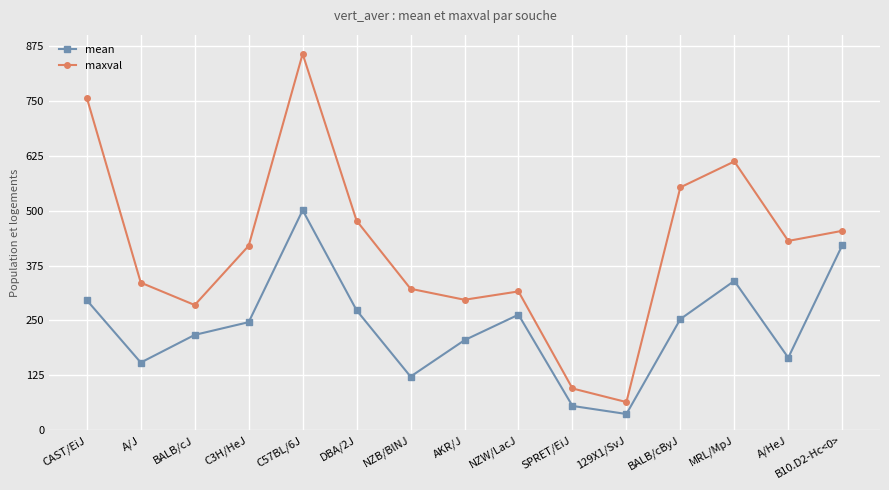

What is the difference between the maximum and minimum values in the maxval series?

793.0